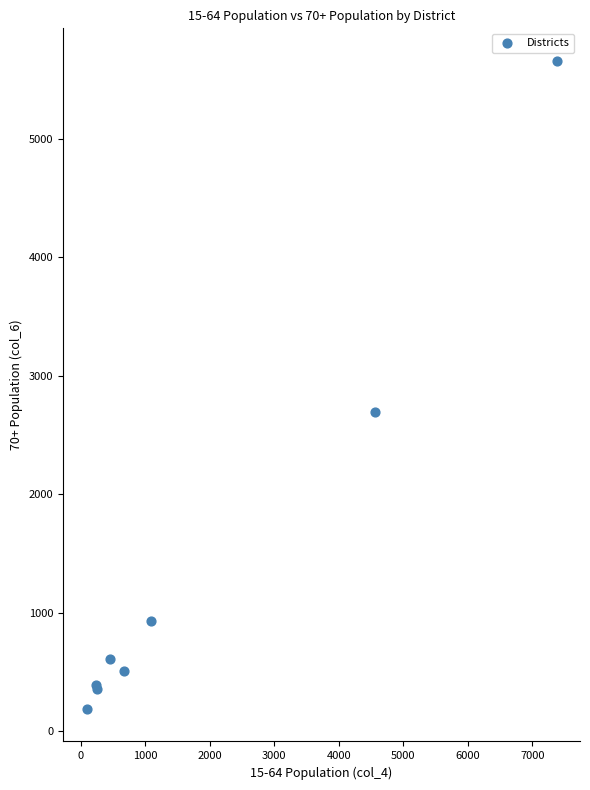

What Y value in the scatter plot is closest to 2923?

2690